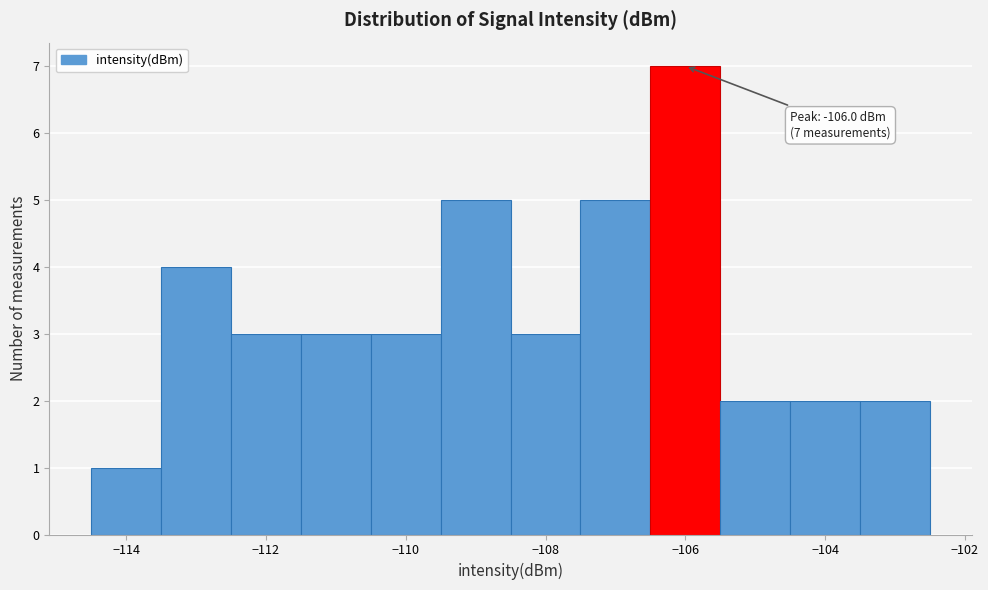

Over which range of the x-axis is the bar tallest?

-106.5 to -105.5